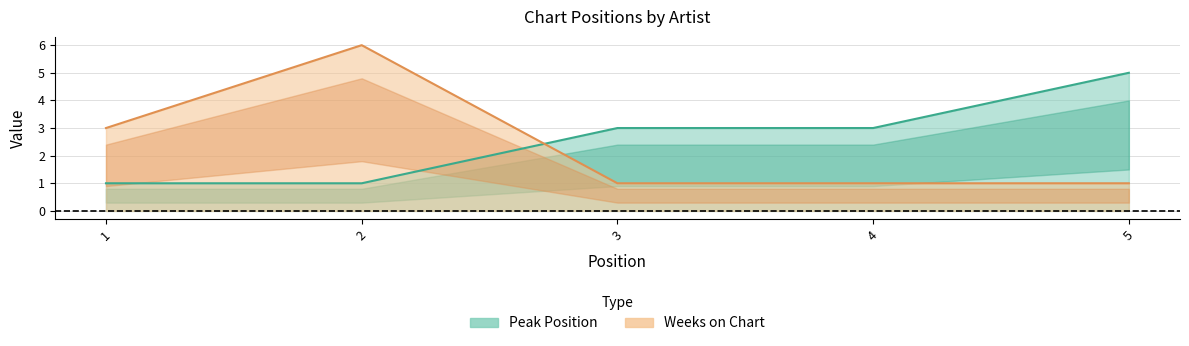

How many values in the Peak Position series exceed 3?

1